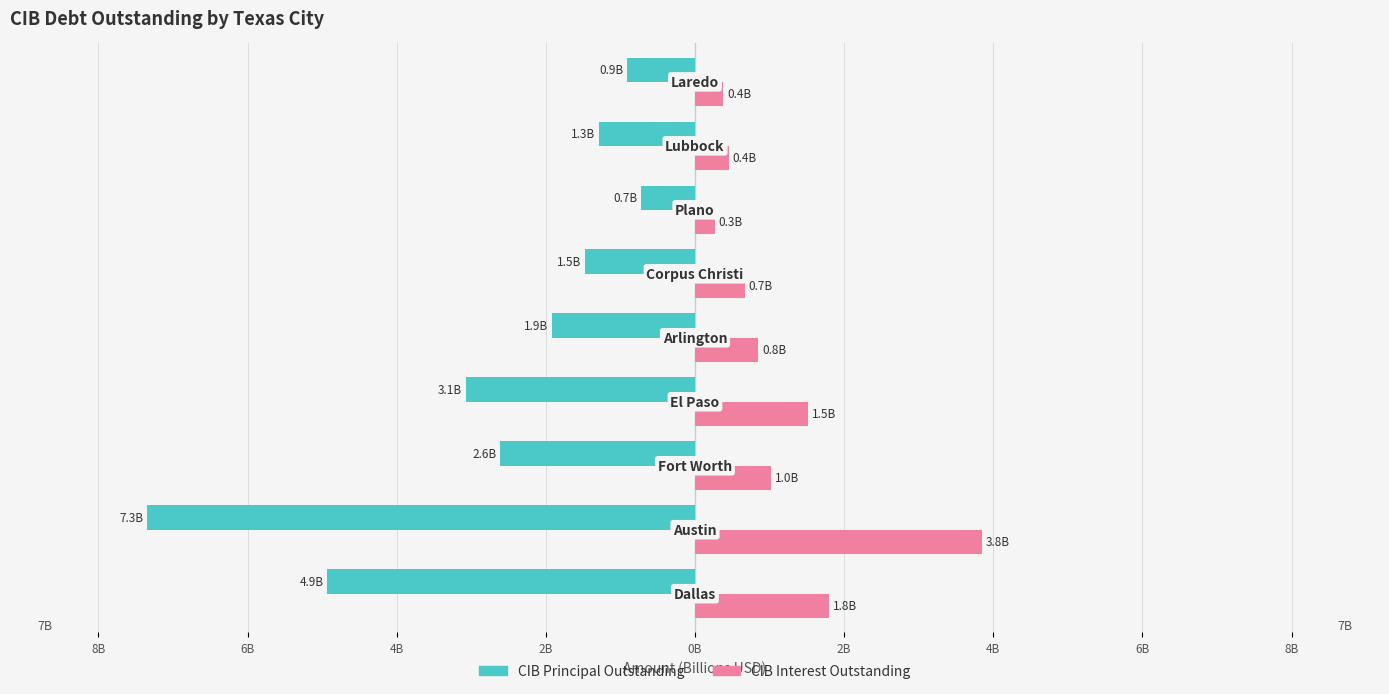

What are all the series names shown in the legend?

CIB Principal Outstanding, CIB Interest Outstanding